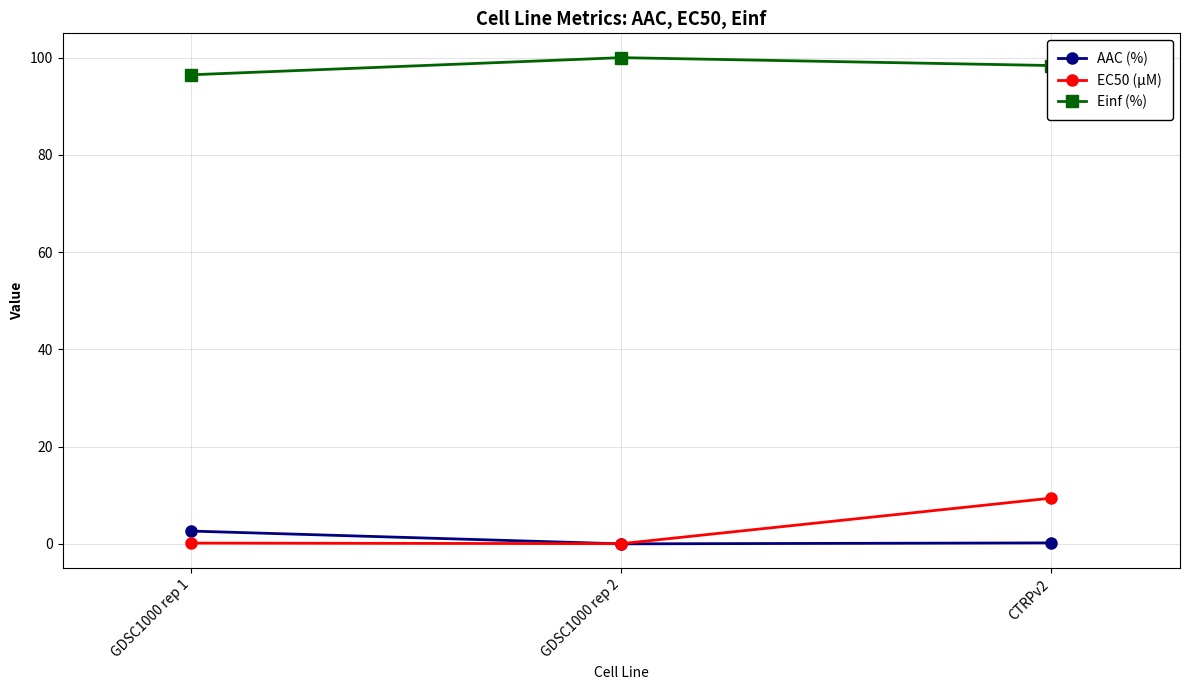

What is the greatest value displayed?

100.0